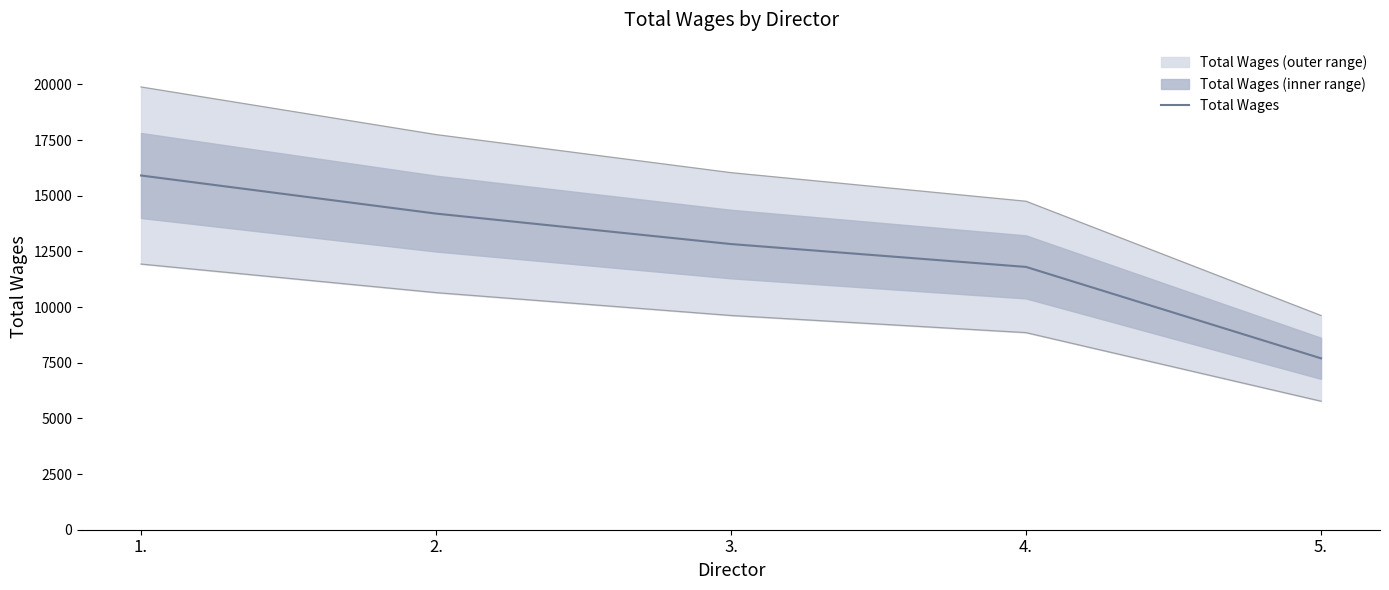

How many values are between 11803 and 14198?

3